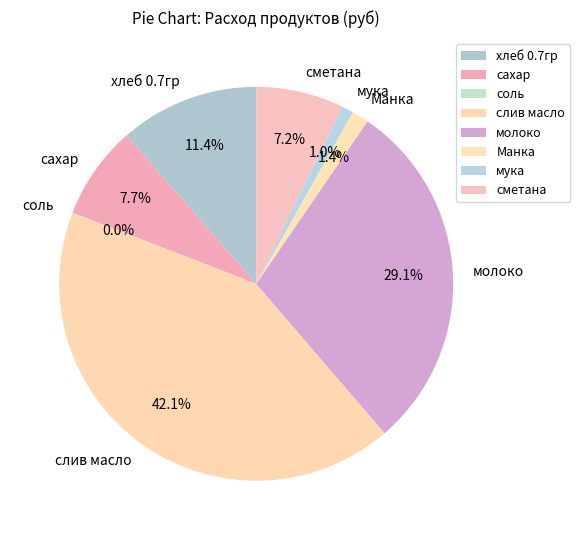

Approximately how many times larger is the value at молоко compared to сметана?

4.0